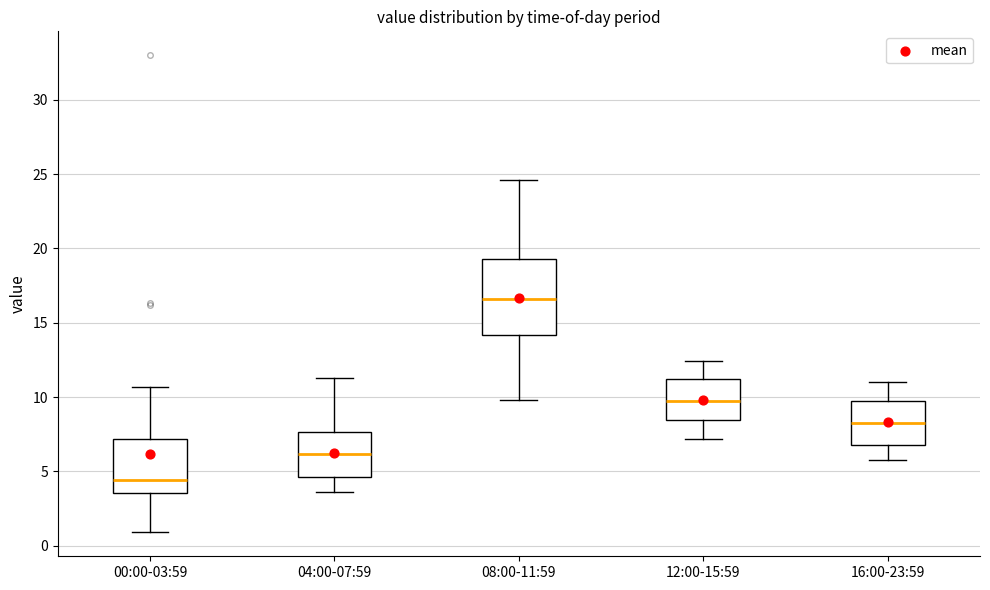

Reading left to right, read every box against the y-axis: the position of its median line, the range the box covers, and the ends of its whiskers. The values are not printed on the chart, so give them approximately, as read against the axis.

00:00-03:59: median 4.5, box 3.5 to 7.0, whiskers 1.0 to 10.5
04:00-07:59: median 6.0, box 4.5 to 7.5, whiskers 3.5 to 11.5
08:00-11:59: median 16.5, box 14.0 to 19.5, whiskers 10.0 to 24.5
12:00-15:59: median 10.0, box 8.5 to 11.0, whiskers 7.0 to 12.5
16:00-23:59: median 8.5, box 7.0 to 9.5, whiskers 6.0 to 11.0